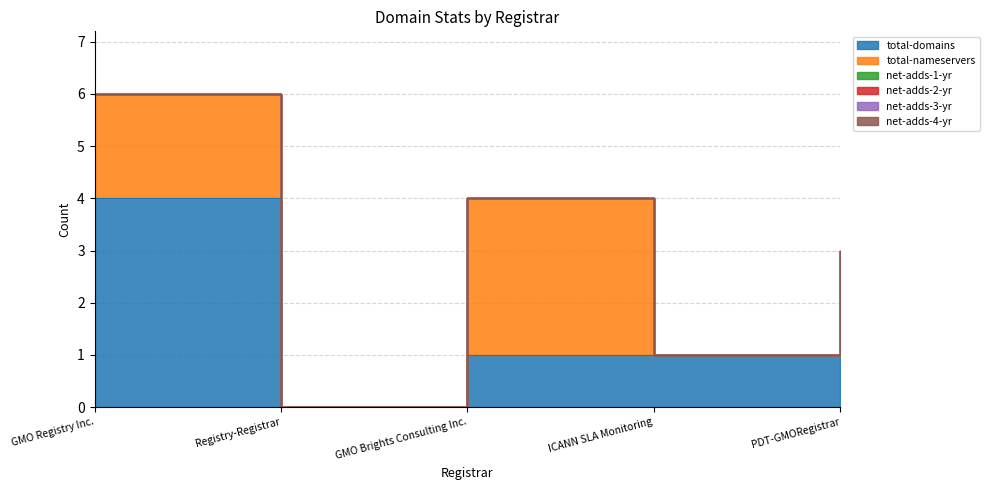

Does the chart display data point markers on the line(s)?

No